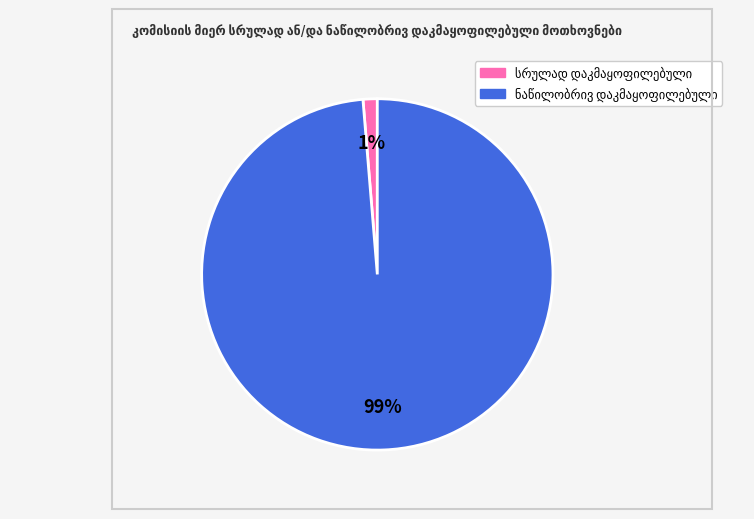

To the nearest percent, what is the average slice percentage?

50%